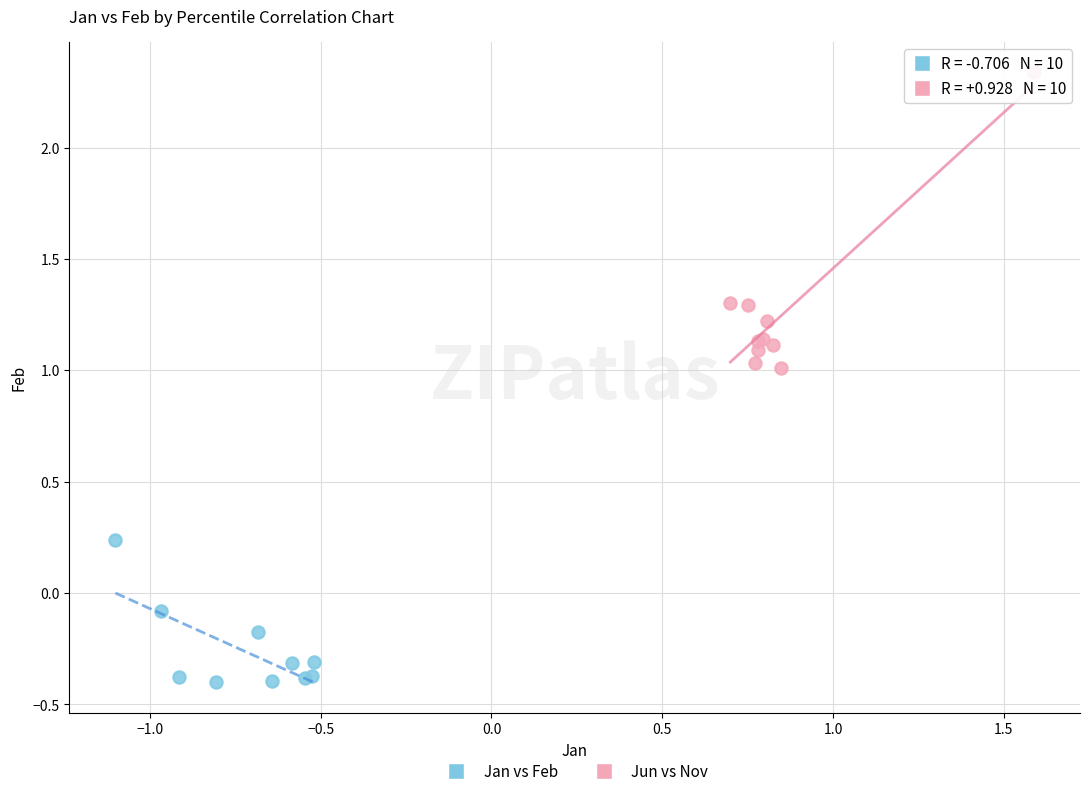

Which series has the widest spread of Y values?

Jun vs Nov